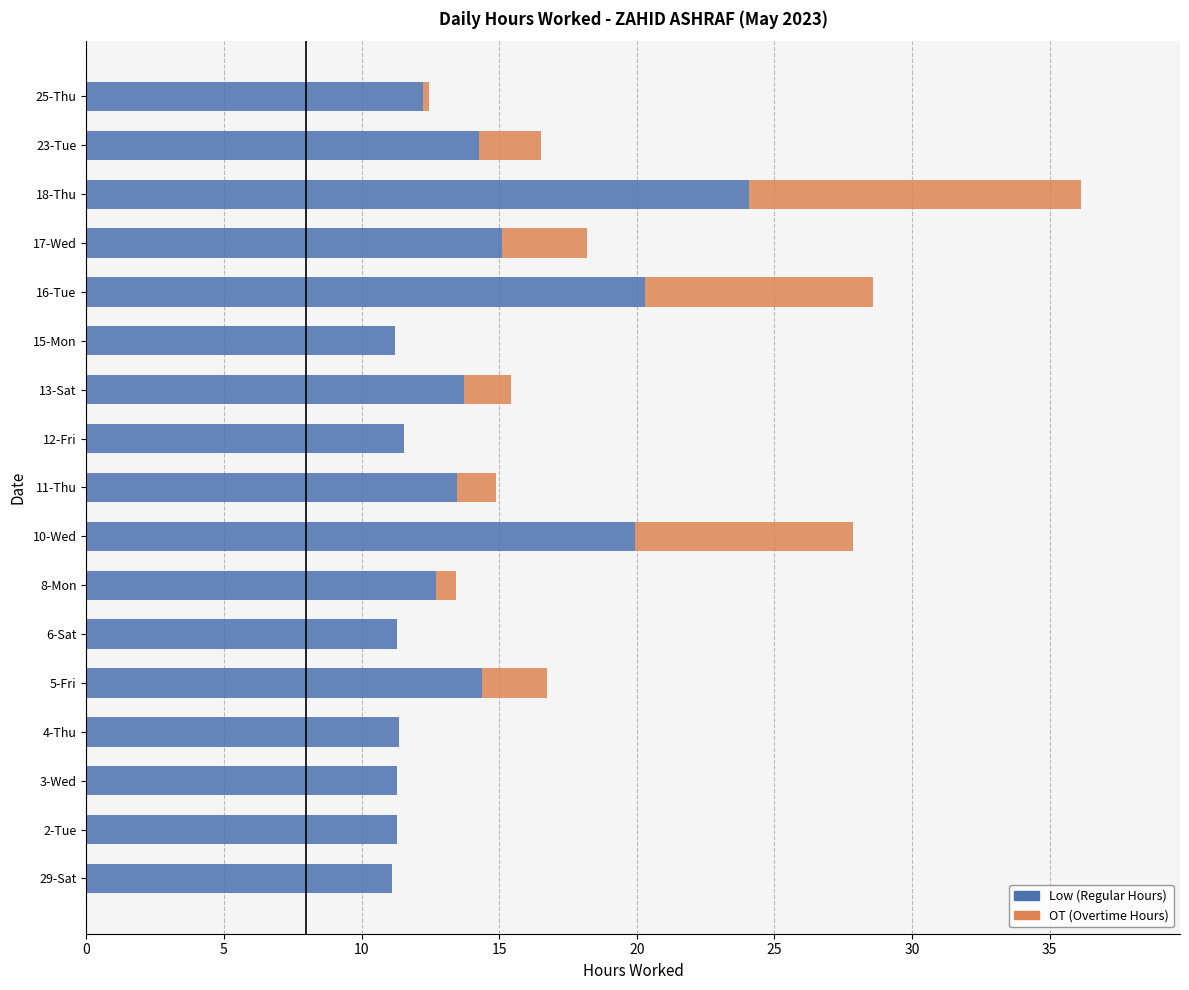

At which category is the sum across all series the highest?

18-Thu